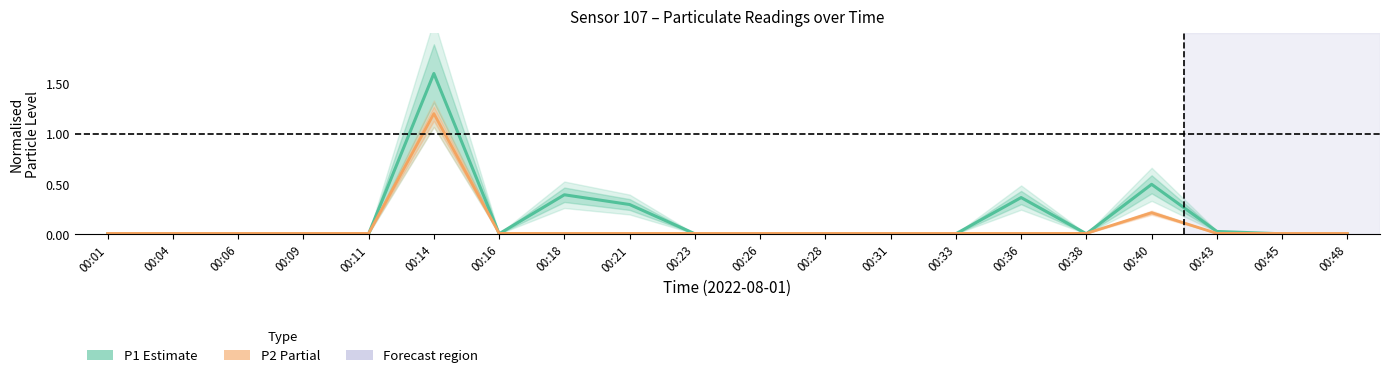

Which series has the largest total across all categories?

P1 (Estimate)